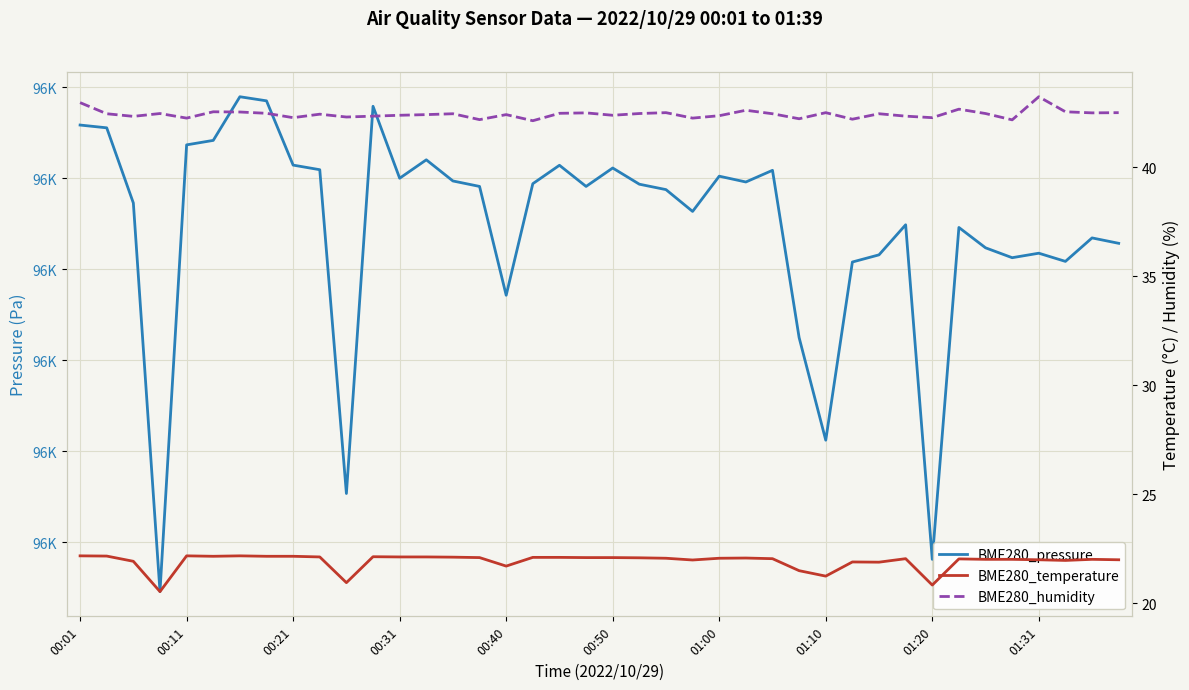

At how many categories does at least one series exceed 65658?

40